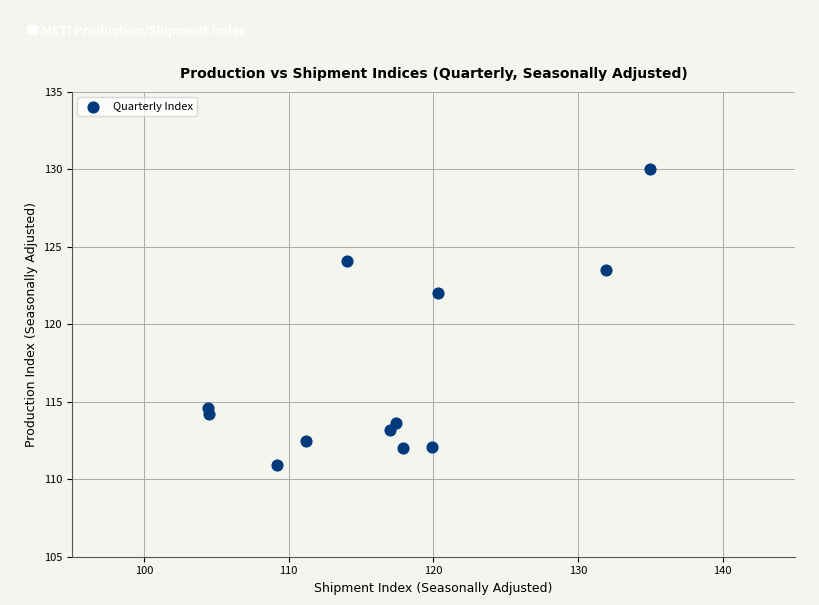

What is the range of Y values (max minus min)?

19.1